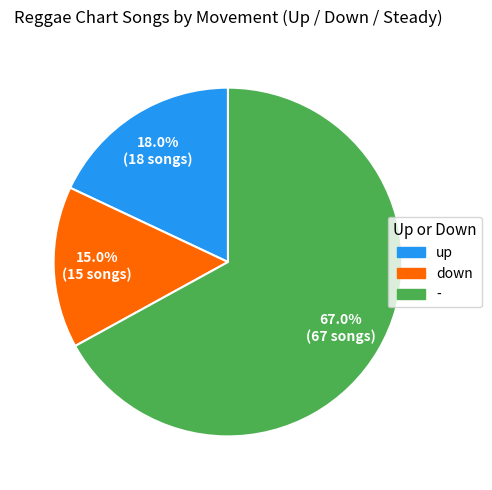

Count the number of slices in the pie.

3